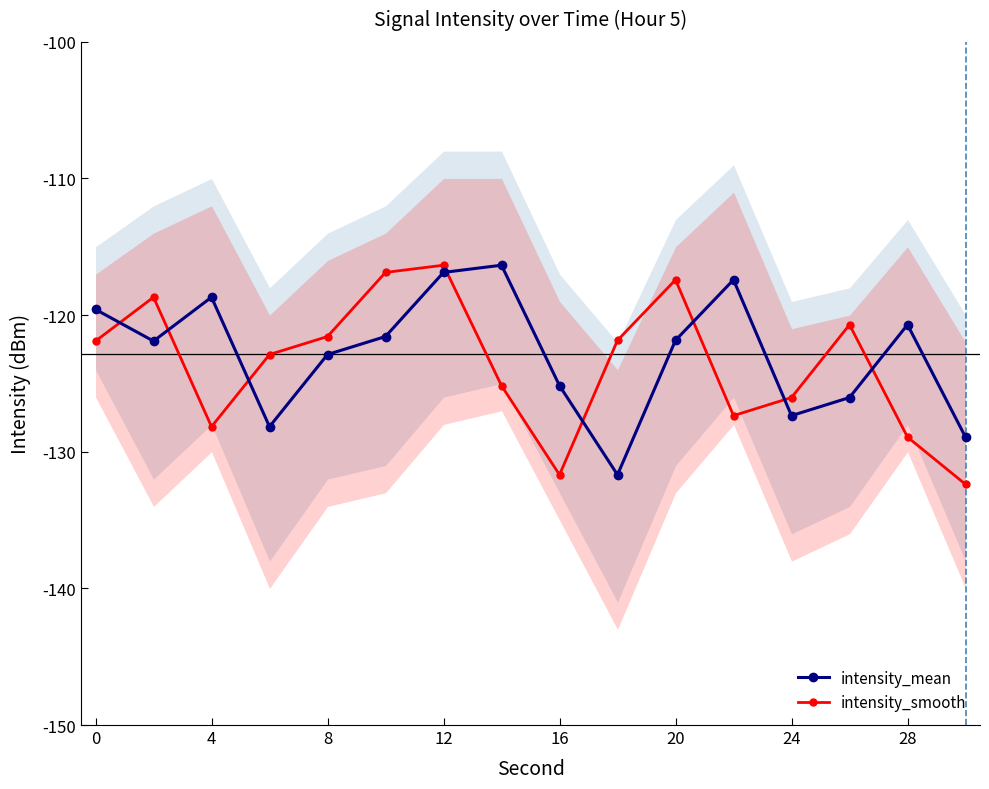

Is it true that intensity_smooth equals -216.1 at 16?

False